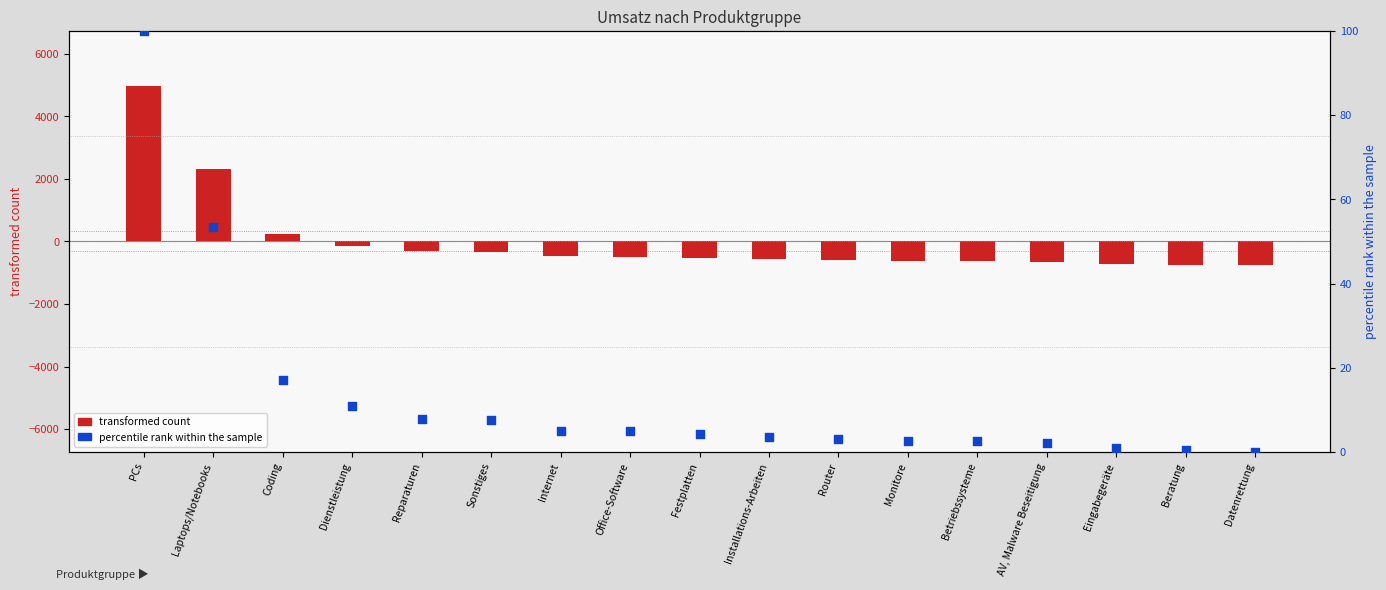

What is the total value across all series at Datenrettung?

-763.1